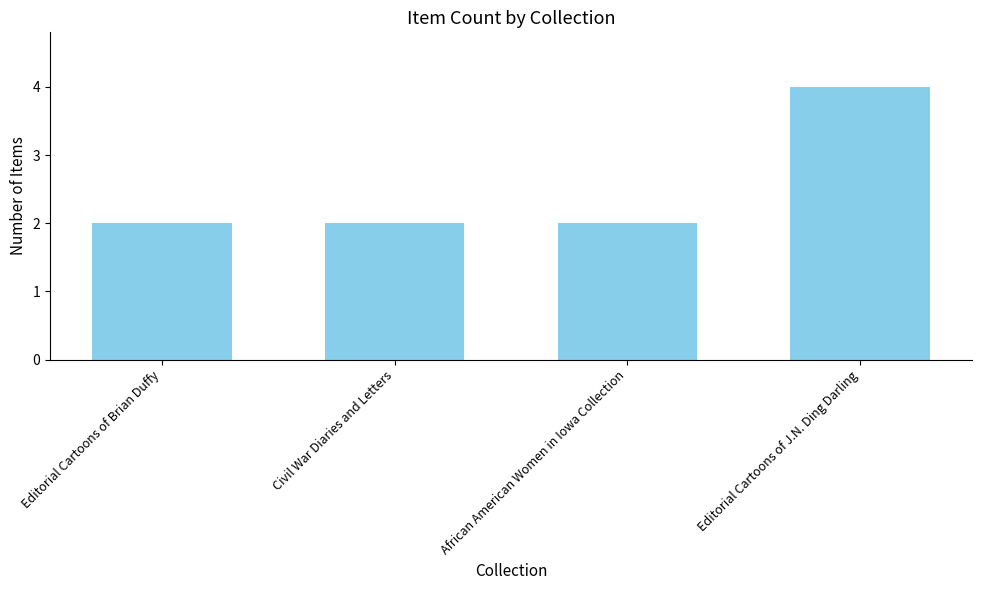

What value does the data have at Editorial Cartoons of J.N. Ding Darling?

4